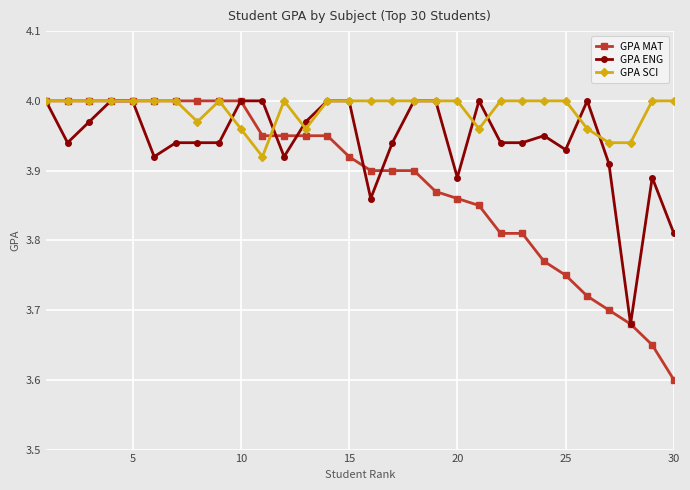

Rank the series by their average value, from highest to lowest.

GPA SCI, GPA ENG, GPA MAT